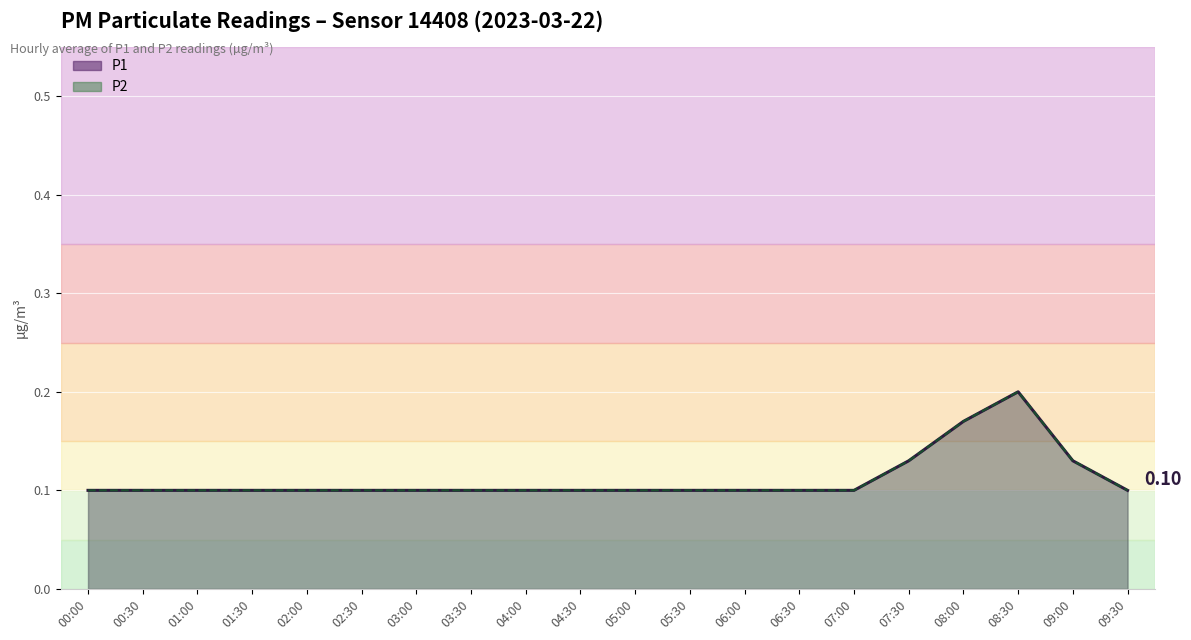

What is the sum of the P1 values at 08:30 and 09:30?

0.3